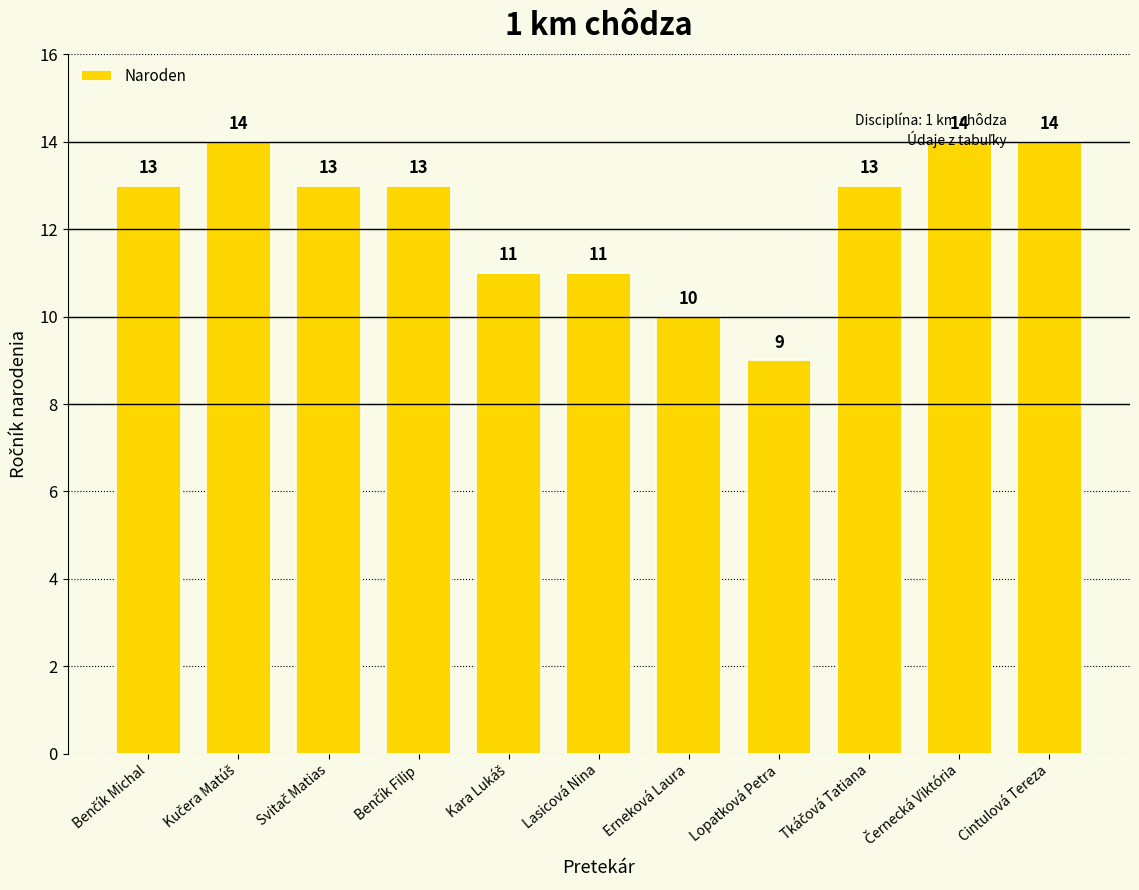

How many values are between 11 and 14?

9